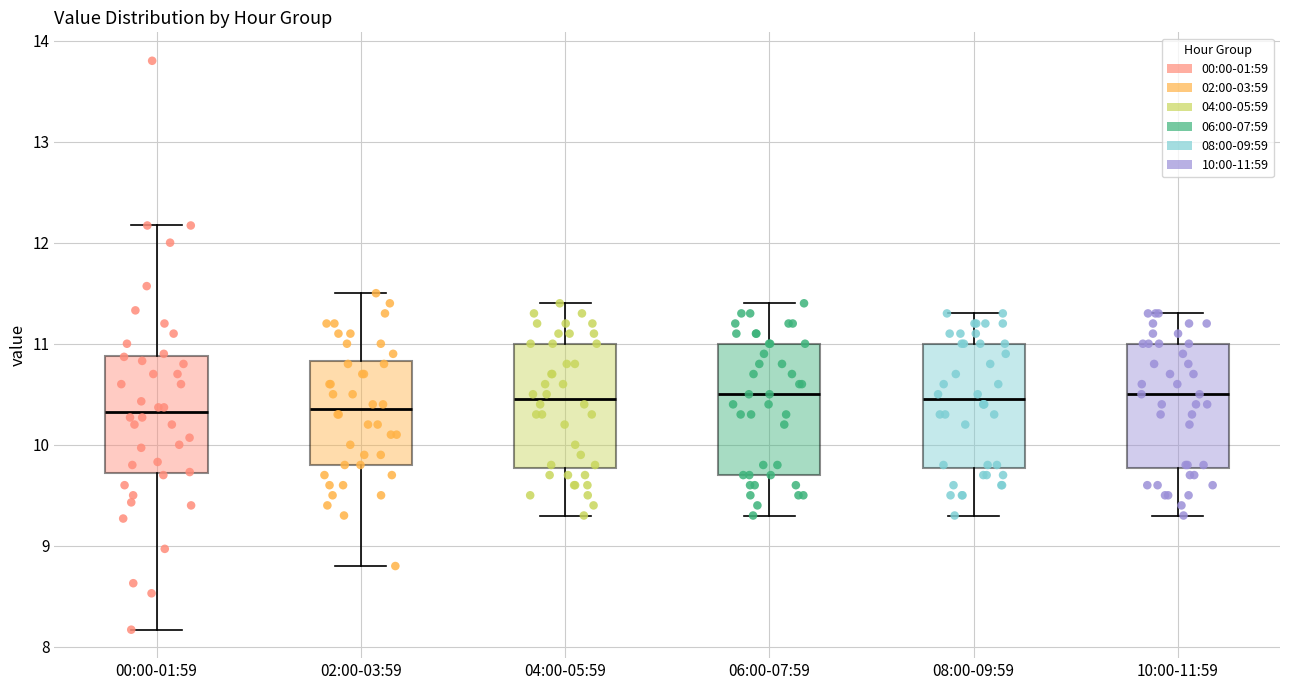

Where does the median line of the box for 02:00-03:59 sit on the y-axis? The values are not printed on the chart, so give them approximately, as read against the axis.

10.4